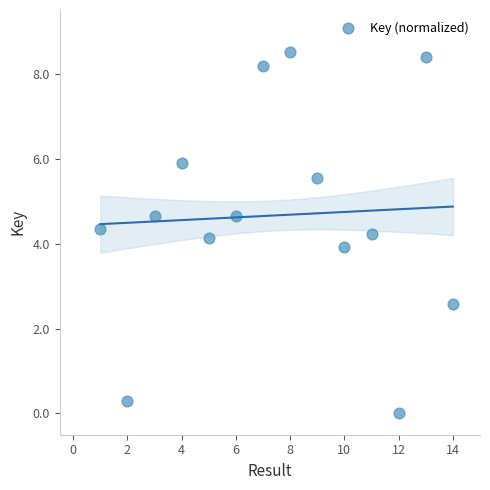

What is the range of Y values (max minus min)?

8.5